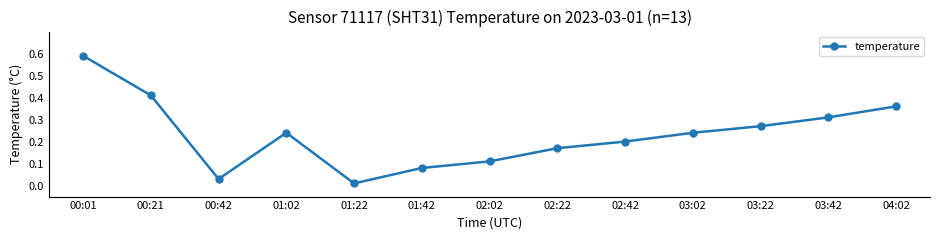

How many categories are shown in the chart?

13